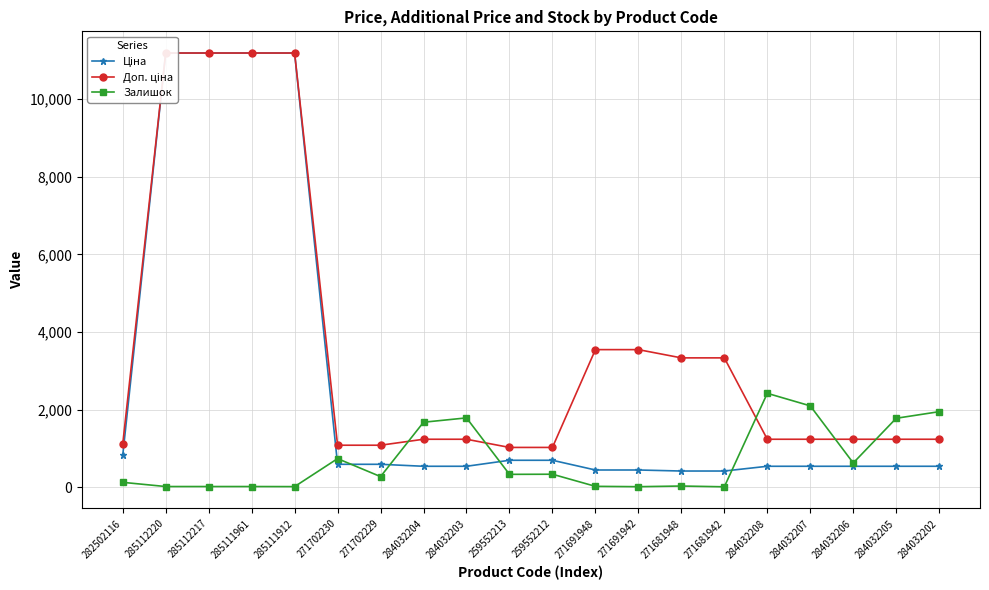

What is the difference between the highest and lowest values at 271691942?

3532.0